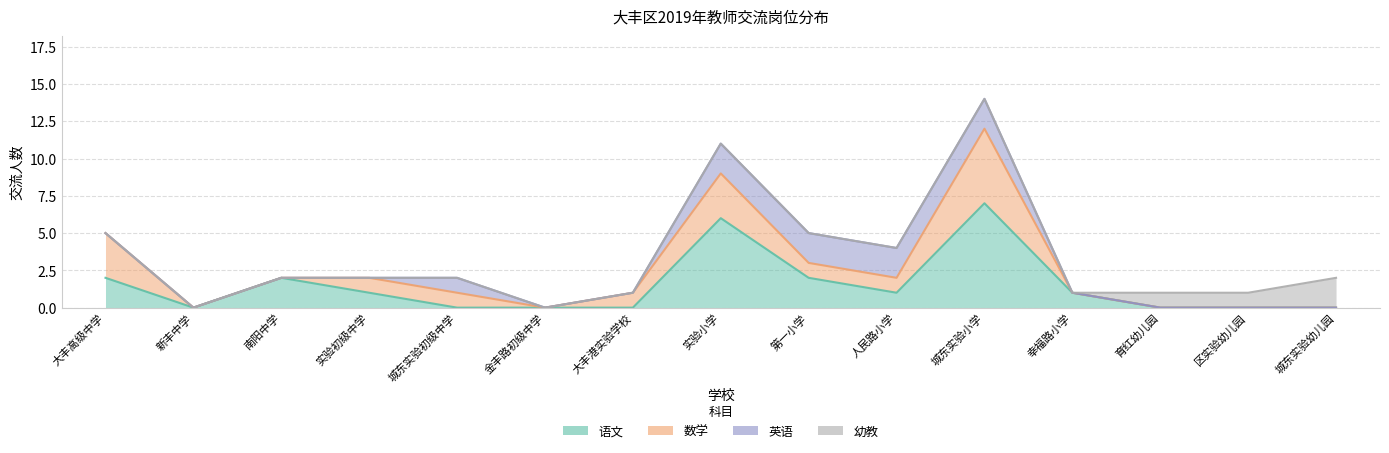

What is the sum of the 幼教 values at 育红幼儿园 and 人民路小学?

1